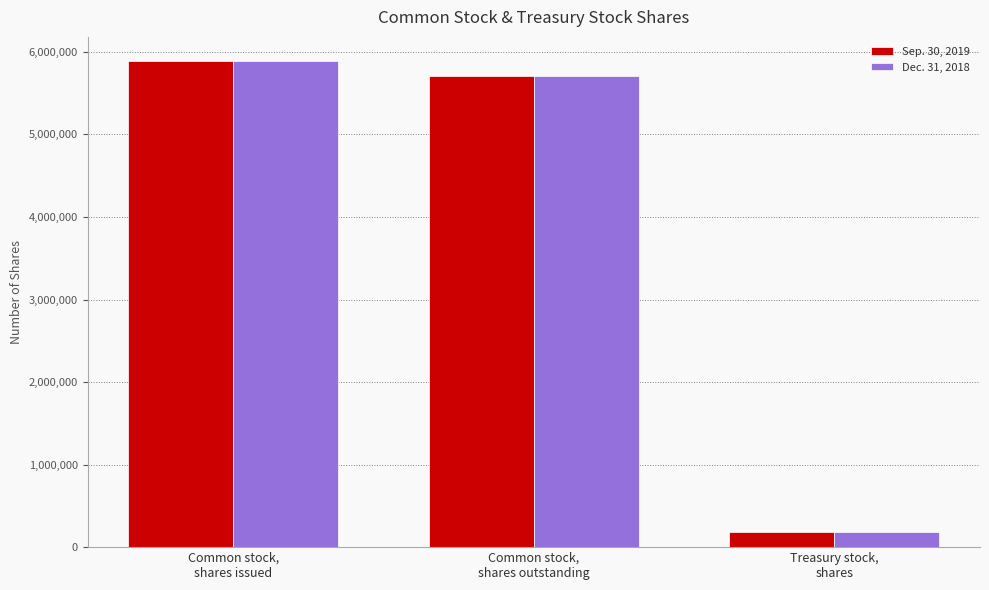

Read the Dec. 31, 2018 value at Common stock,
shares issued.

5887899